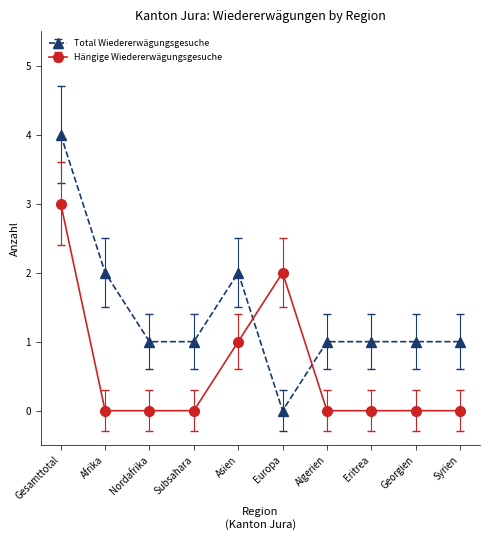

Which series has the widest spread of values?

Total Wiedererwägungsgesuche